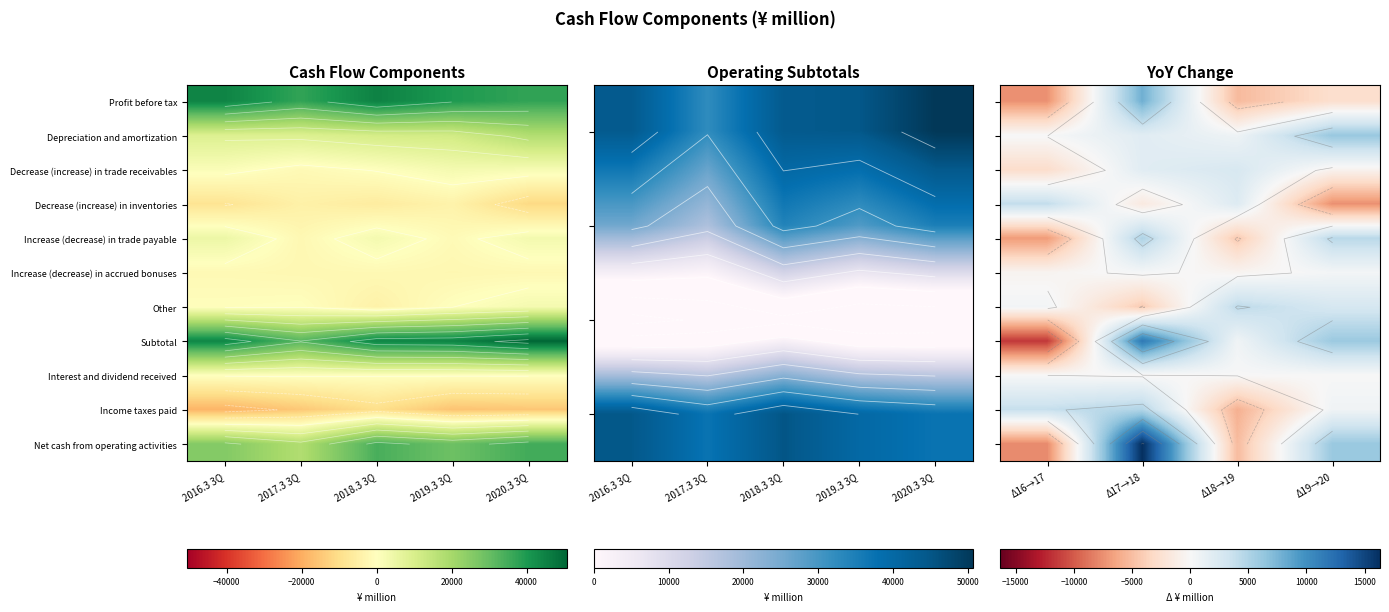

The value of Net cash from operating activities at Δ16→17 is -7771. True or false?

True